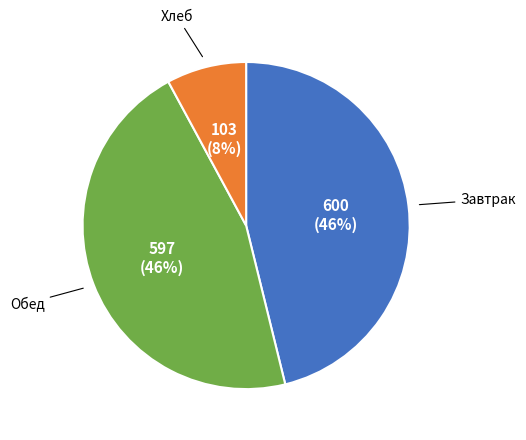

Does any single category account for the majority?

No